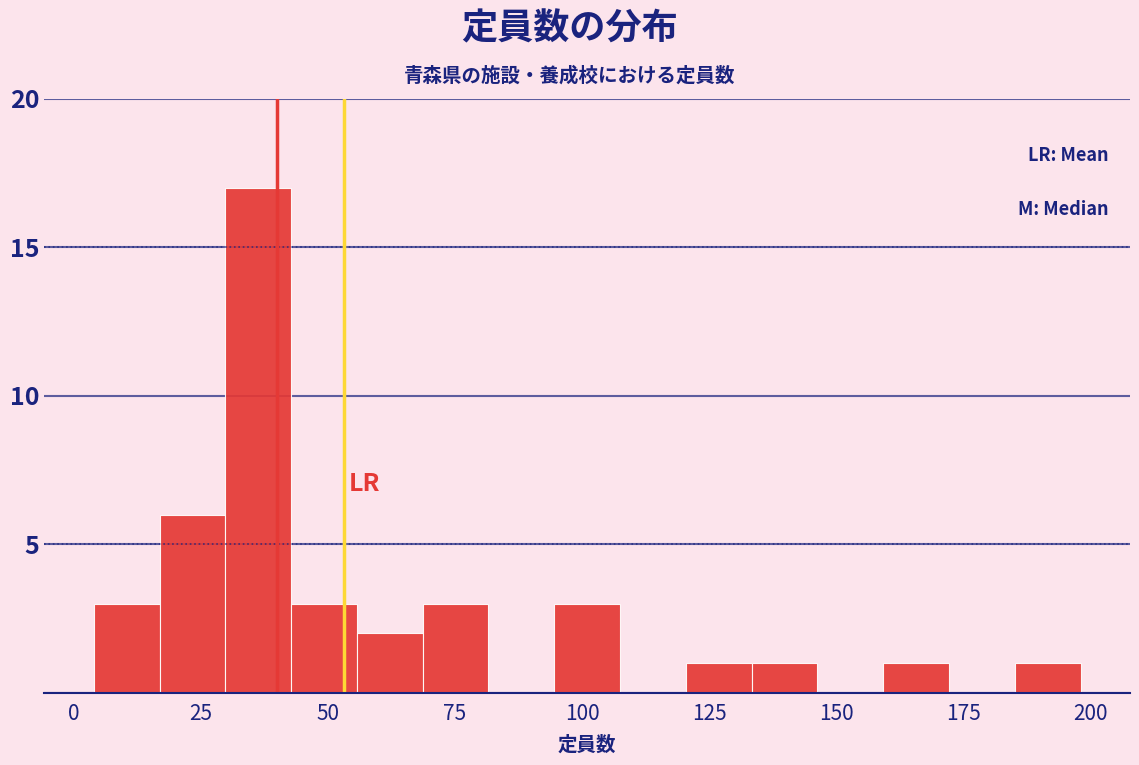

Around what value on the x-axis is the tallest bar? Give the approximate position of its centre, as read against the axis.

35